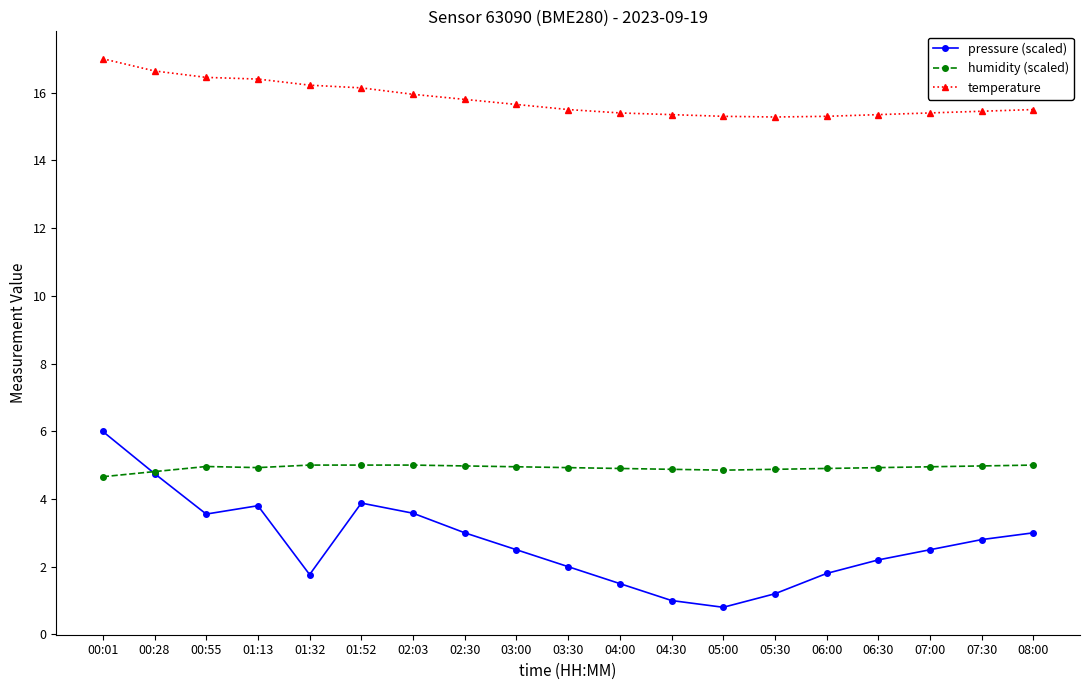

What is the value of the humidity (scaled) point at the 16th from the left?

4.9